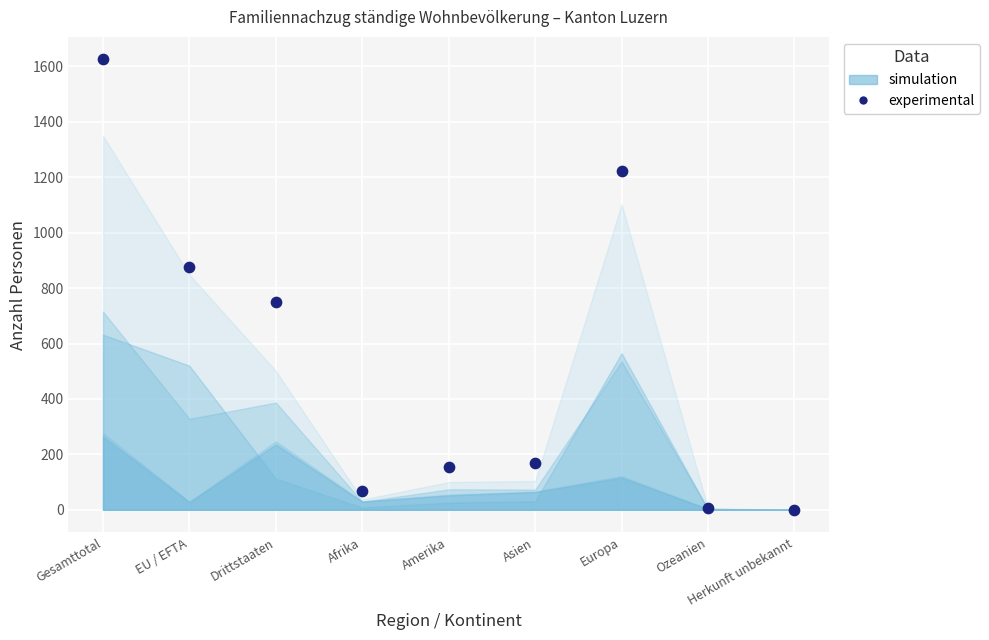

What is the range of Y values (max minus min)?

1624